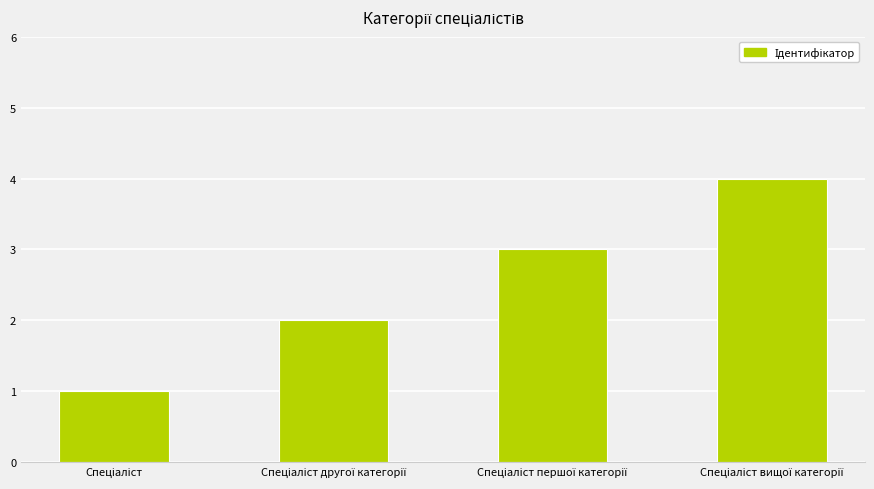

What is the difference between the maximum and second lowest values?

2